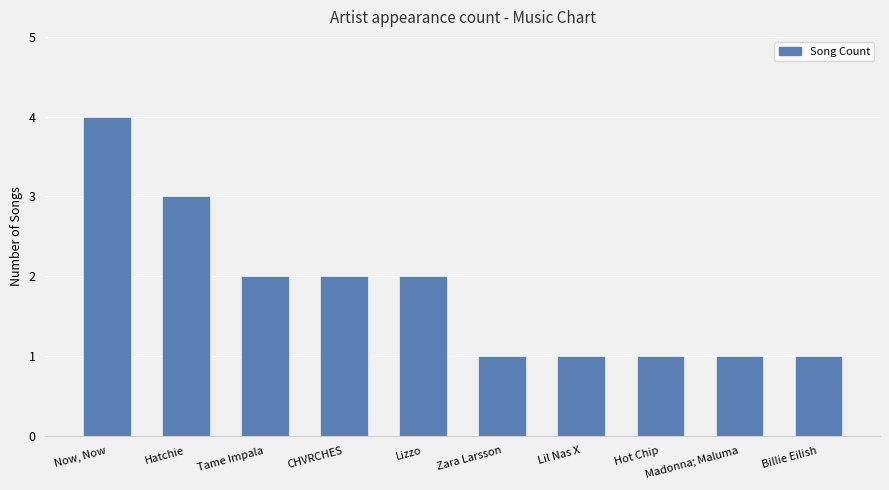

What is the change in value from CHVRCHES to Lil Nas X?

-1